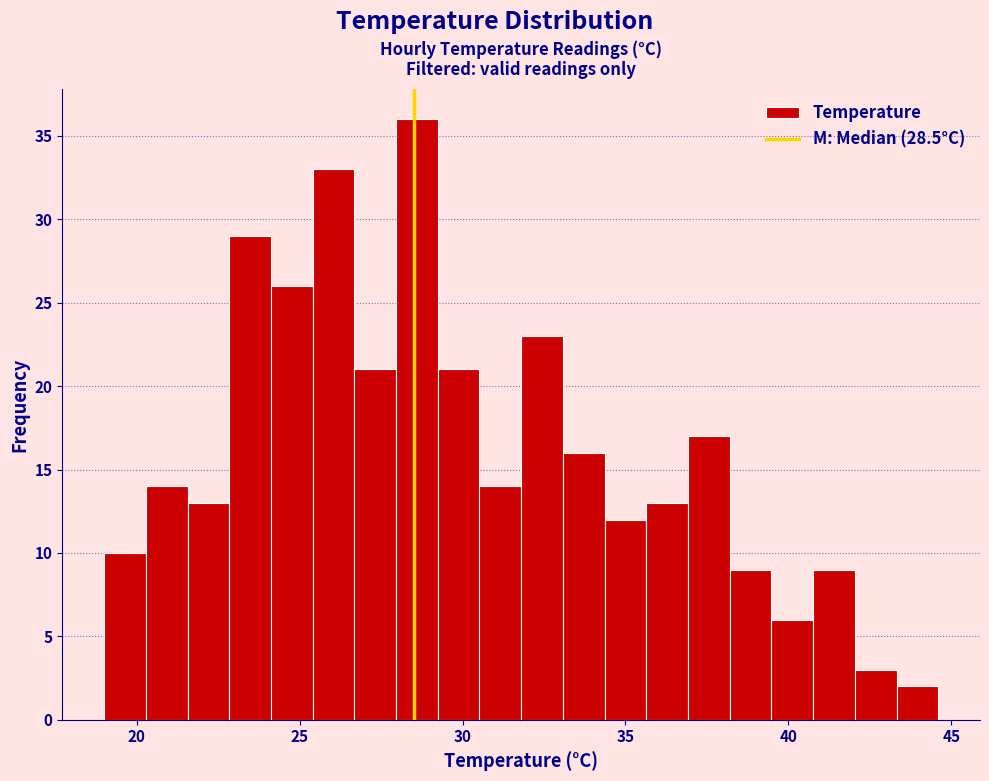

Read against the x-axis, roughly where is the centre of the tallest bar?

28.5